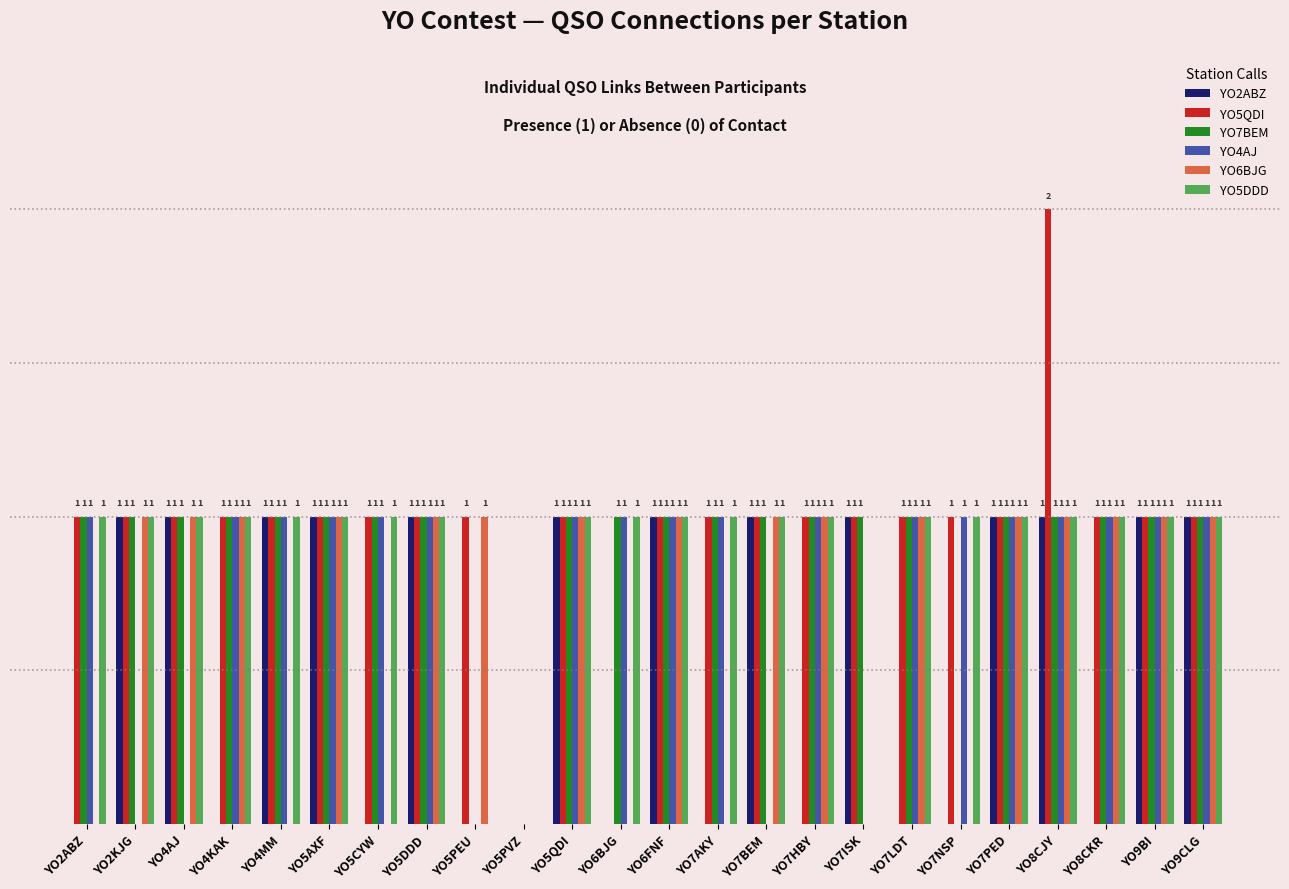

Are the bars grouped side by side (vs. stacked)?

Yes